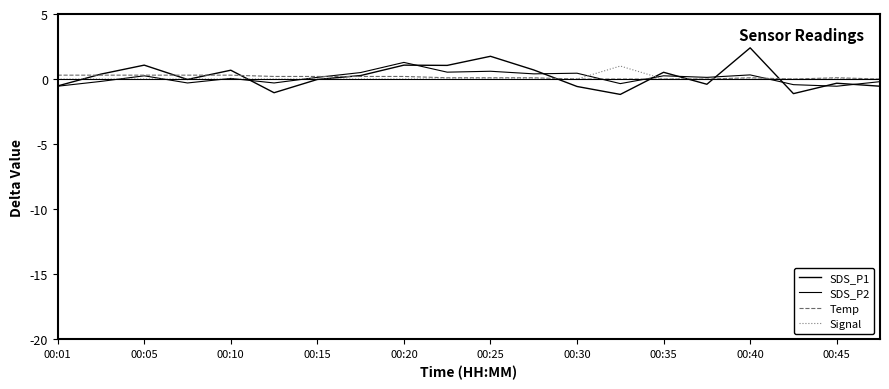

Rank the series by their maximum value, from highest to lowest.

SDS_P1, SDS_P2, Signal, Temp